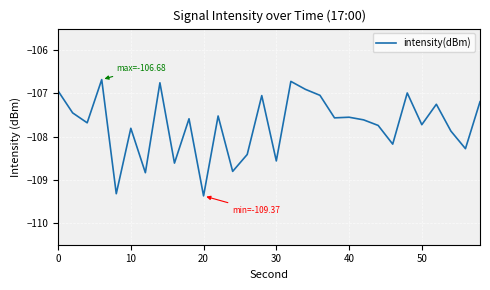

What is the difference between the maximum and minimum values?

2.7